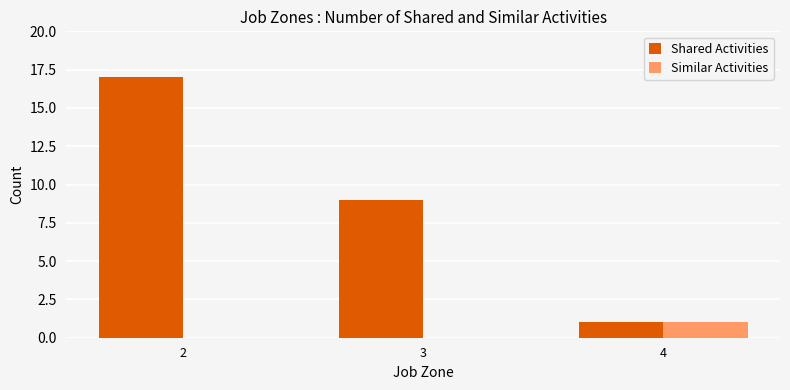

What is the sum of the Shared Activities values at 2 and 3?

26